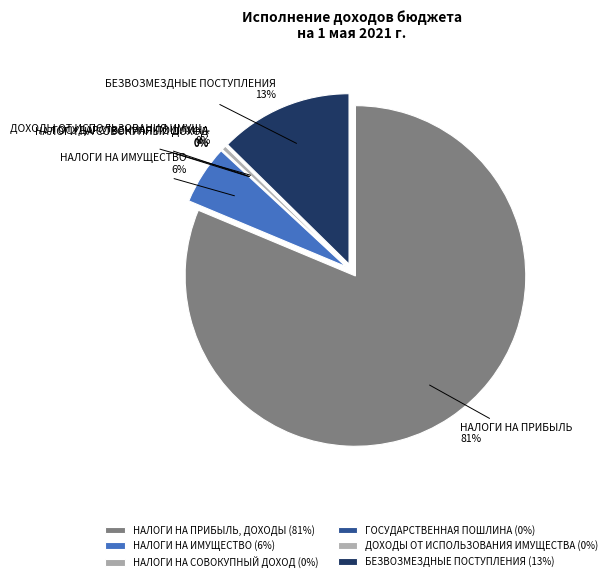

What percentage is the НАЛОГИ НА ПРИБЫЛЬ, ДОХОДЫ slice, to the nearest percent?

81%